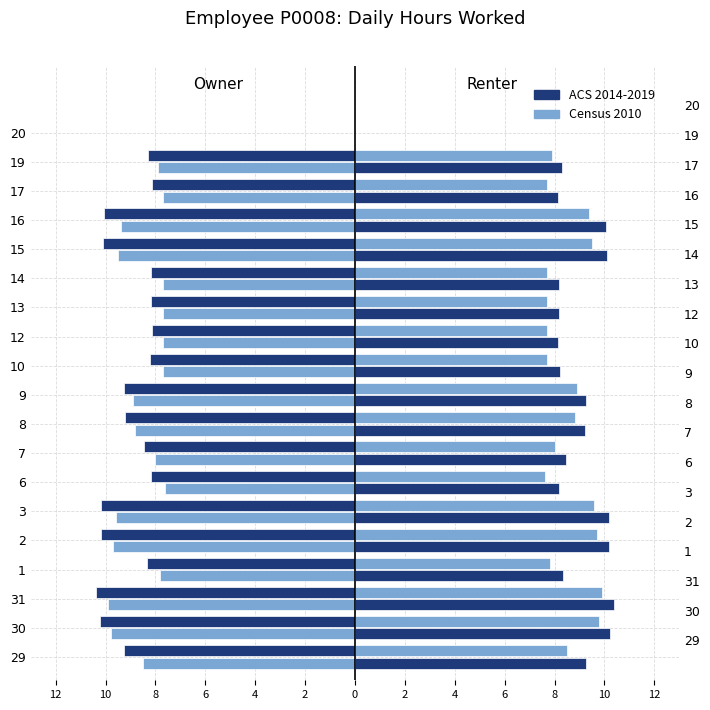

Read the Census 2010 value at 19.

7.9